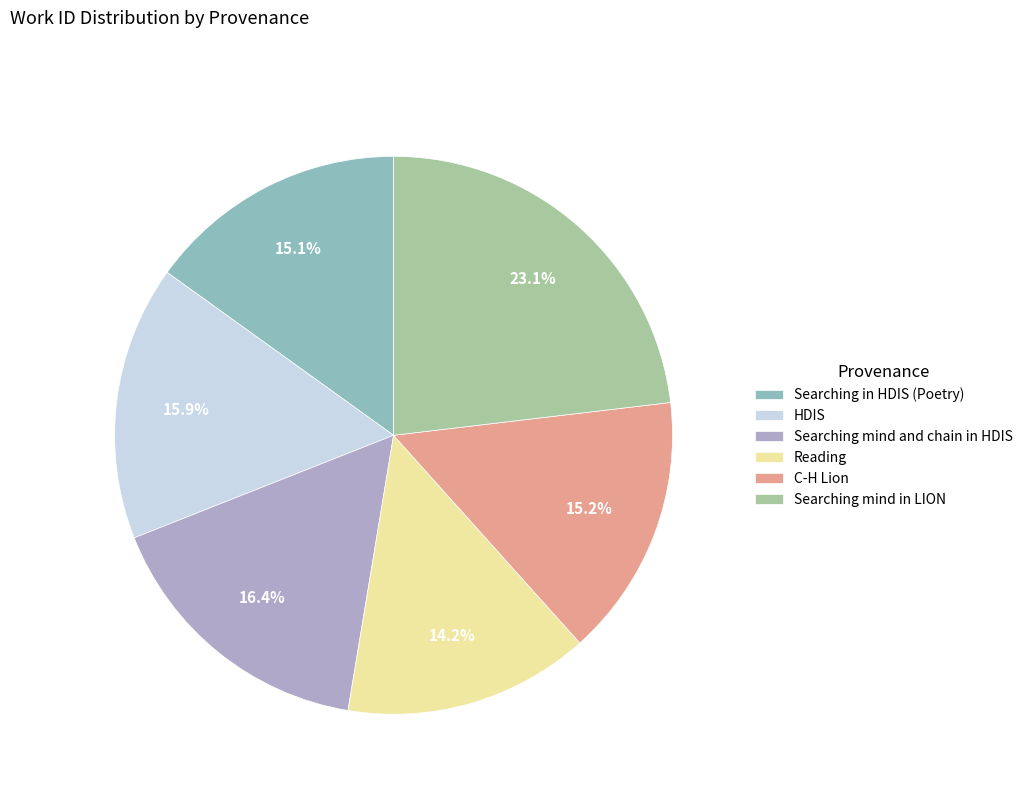

Which category has the smallest portion of the pie?

Reading